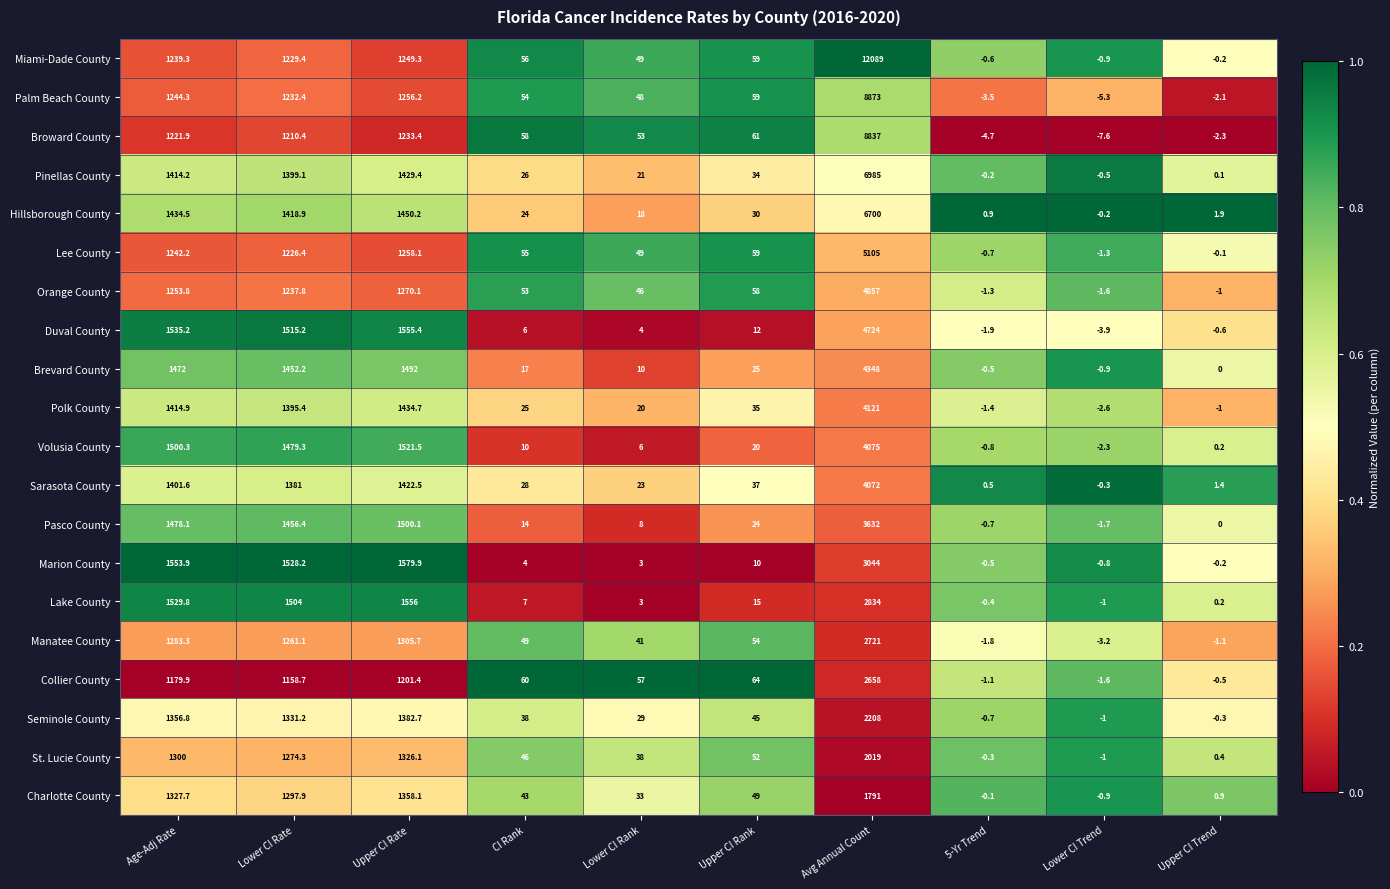

What is the difference between the highest and lowest values at Upper CI Rank?

54.0